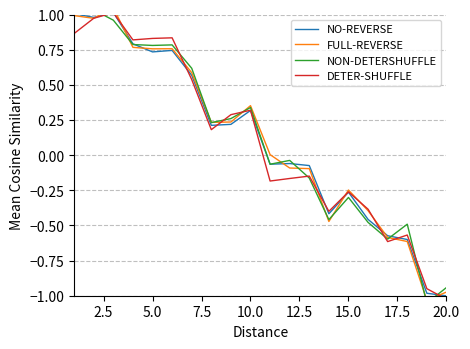

What is the lowest value of the NO-REVERSE series?

-1.0